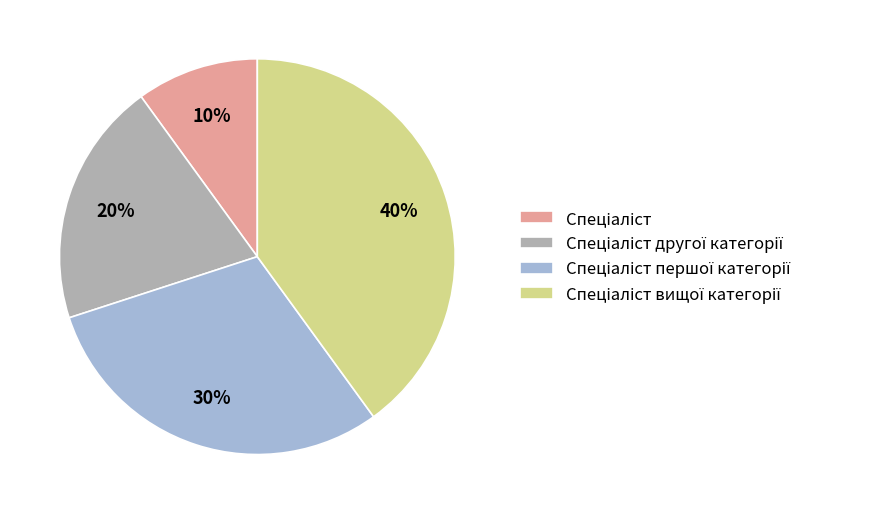

Does any single category account for the majority?

No